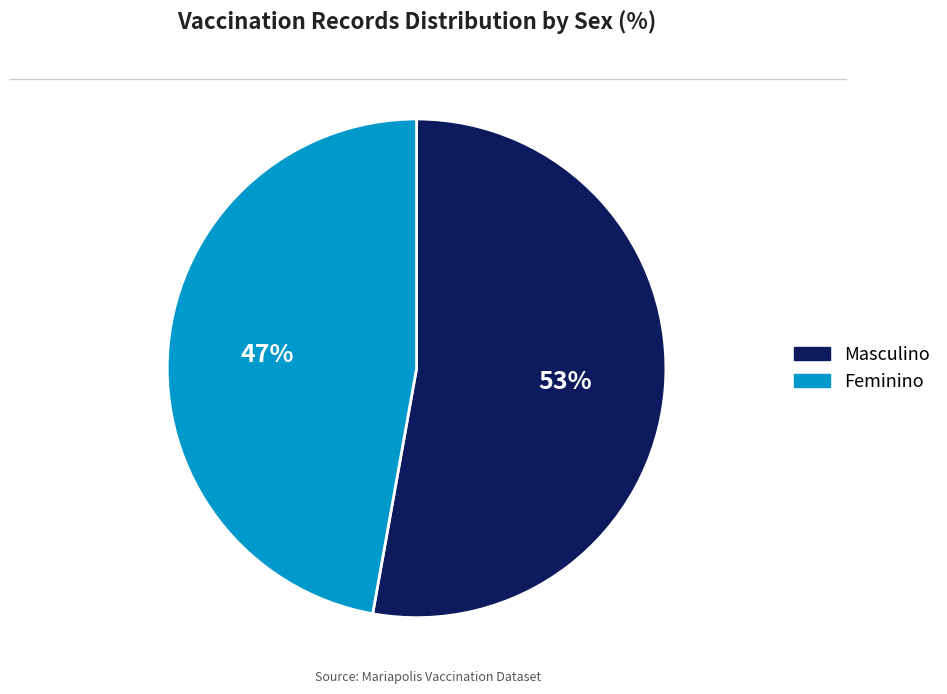

How many slices are in this pie chart?

2